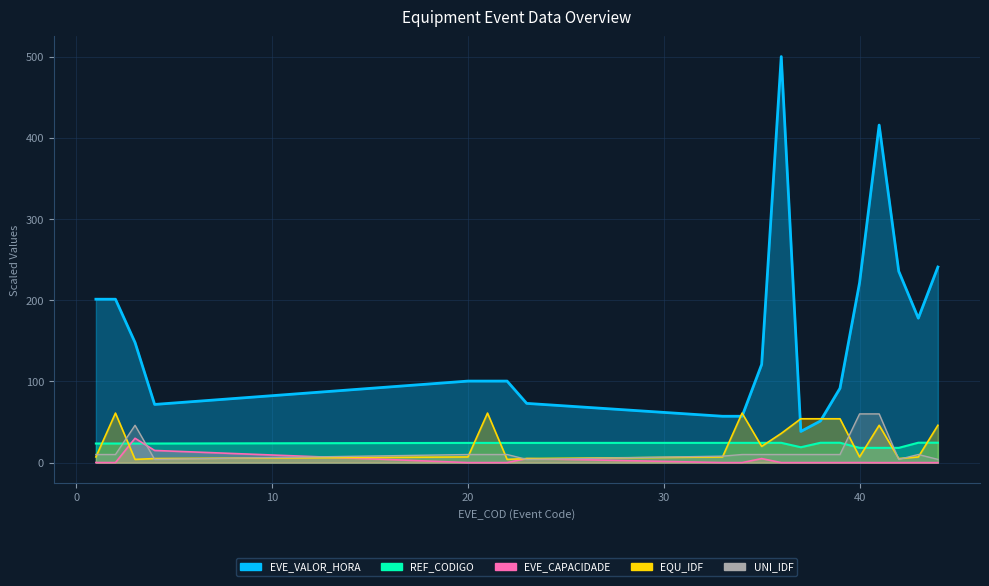

True or false: EVE_CAPACIDADE and EVE_VALOR_HORA cross at least once.

False